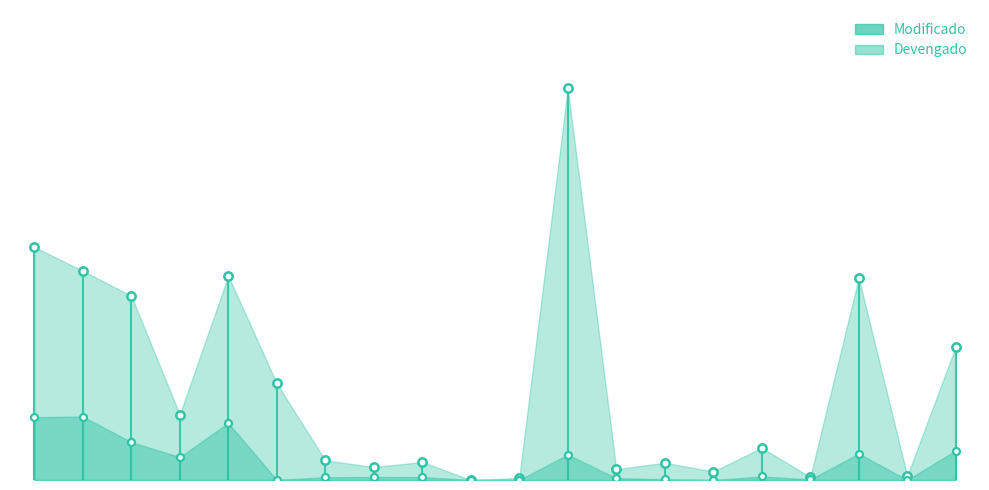

True or false: Devengado and Modificado cross at least once.

False